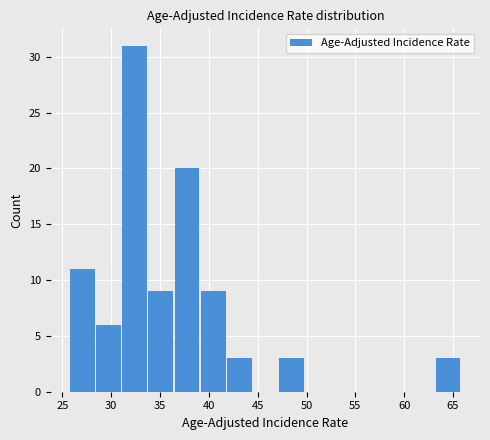

Reading left to right, transcribe this chart: for each bar, give the range it covers on the x-axis and its height. Neither the bar edges nor the heights are printed on the chart, so give them approximately, as read against the axes.

26.0 to 28.5: 11
28.5 to 31.0: 6
31.0 to 34.0: 31
34.0 to 36.5: 9
36.5 to 39.0: 20
39.0 to 42.0: 9
42.0 to 44.5: 3
44.5 to 47.0: 0
47.0 to 50.0: 3
50.0 to 52.5: 0
52.5 to 55.0: 0
55.0 to 58.0: 0
58.0 to 60.5: 0
60.5 to 63.0: 0
63.0 to 66.0: 3